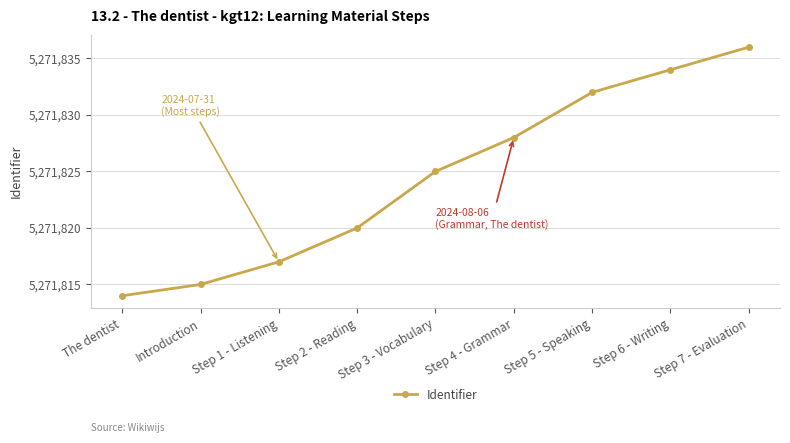

True or false: the data has more than 0 interior local peaks.

False